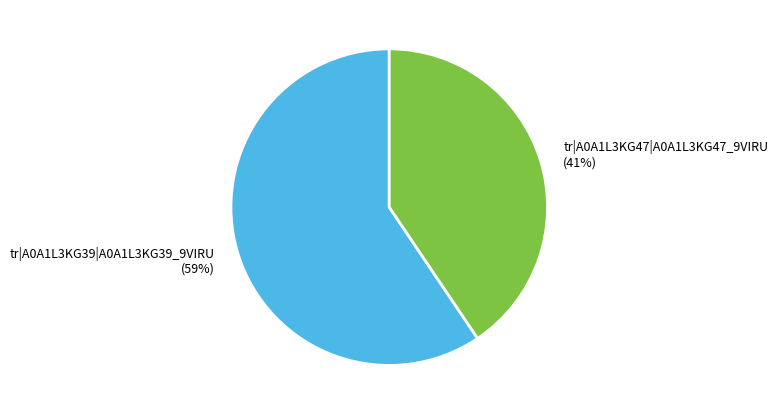

What percentage is the tr|A0A1L3KG39|A0A1L3KG39_9VIRU slice, to the nearest percent?

59%